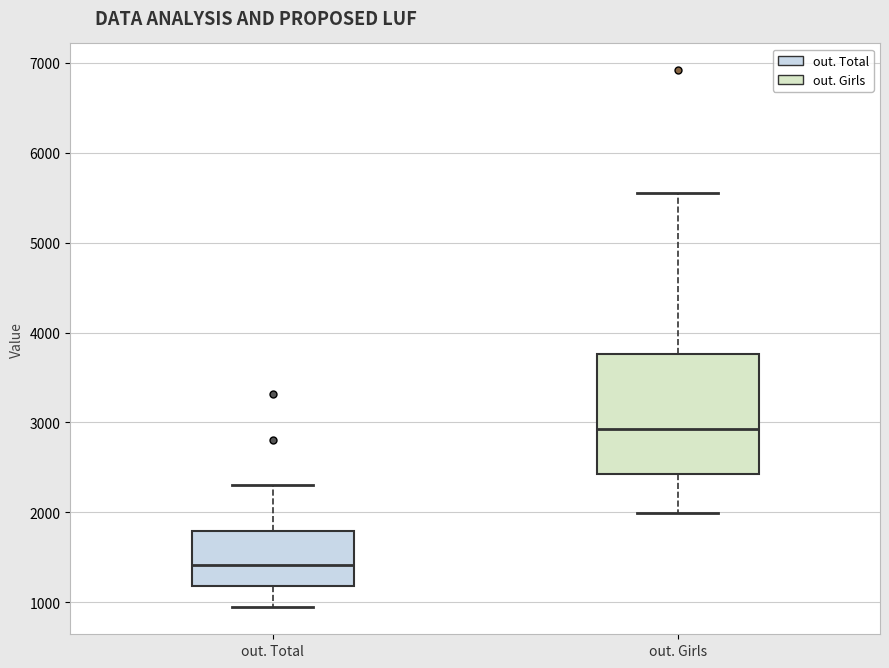

Reading left to right, read every box against the y-axis: the position of its median line, the range the box covers, and the ends of its whiskers. The values are not printed on the chart, so give them approximately, as read against the axis.

out. Total: median 1400, box 1200 to 1800, whiskers 900 to 2300
out. Girls: median 2900, box 2400 to 3800, whiskers 2000 to 5600